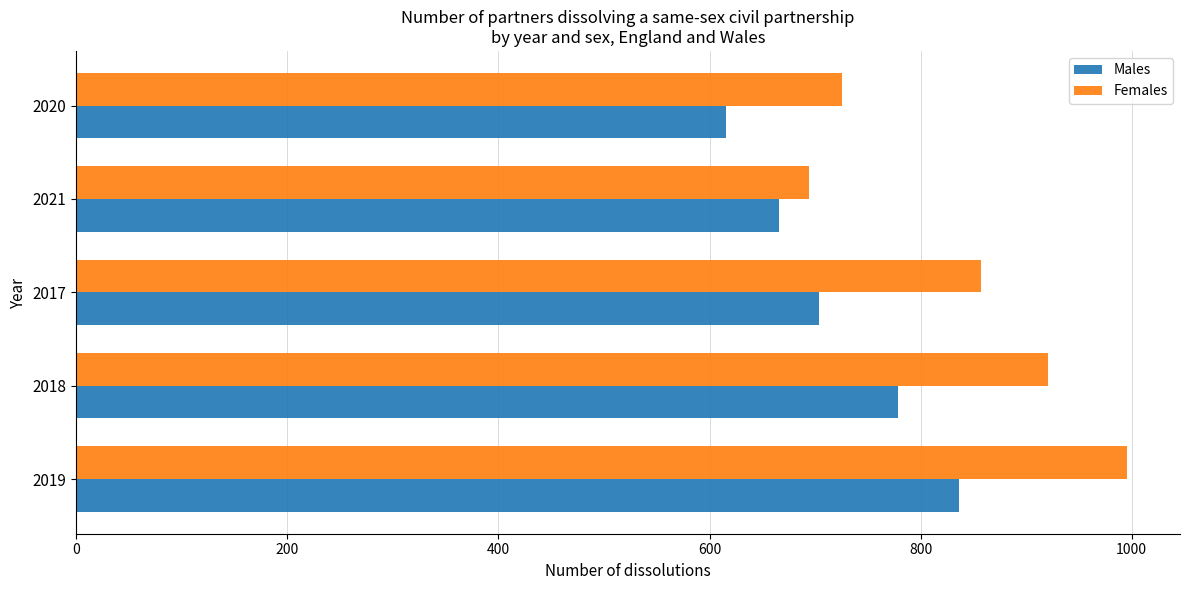

At how many categories does at least one series exceed 927?

1